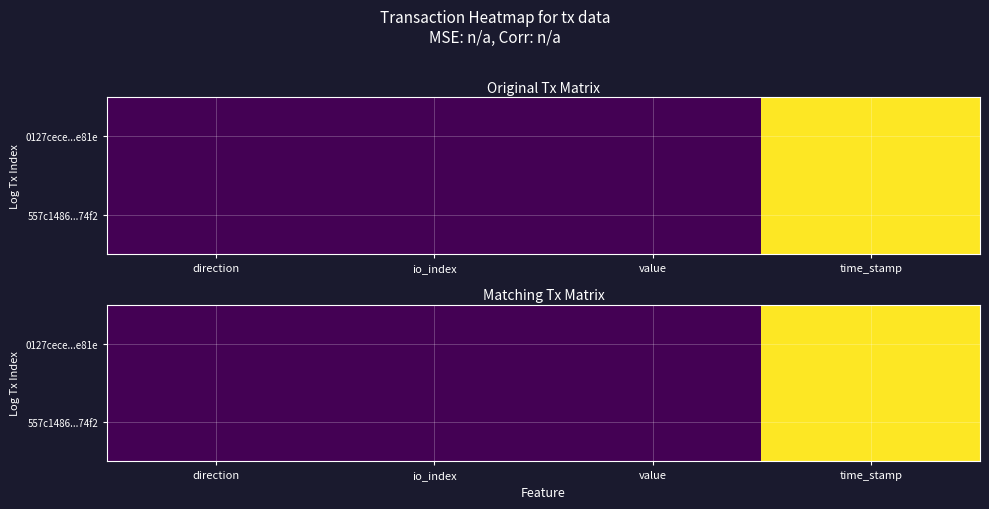

List the series in order of their peak value, highest first.

557c1486...74f2, 0127cece...e81e